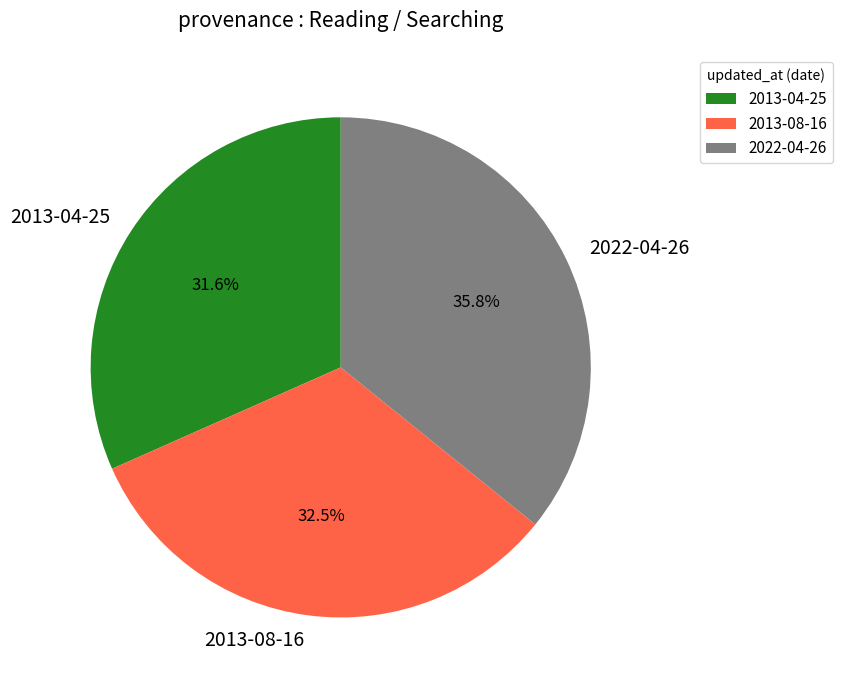

Count the number of slices in the pie.

3